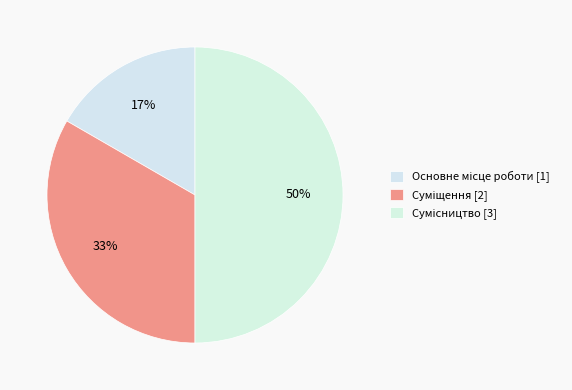

Is there a majority slice in this chart?

No